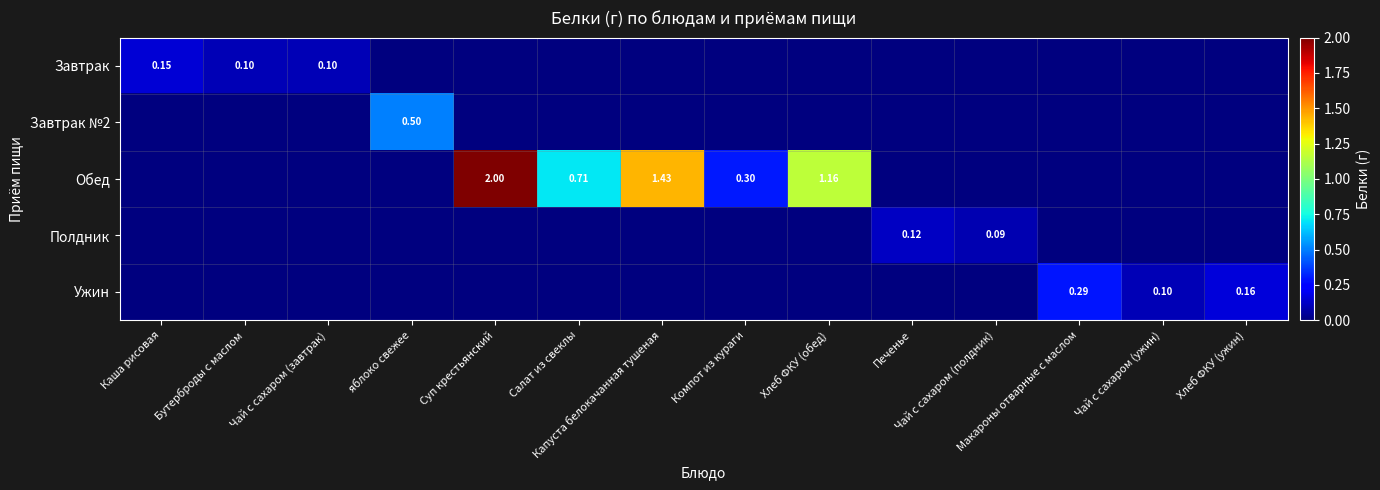

List the series in order of their peak value, lowest first.

Полдник, Завтрак, Ужин, Завтрак №2, Обед